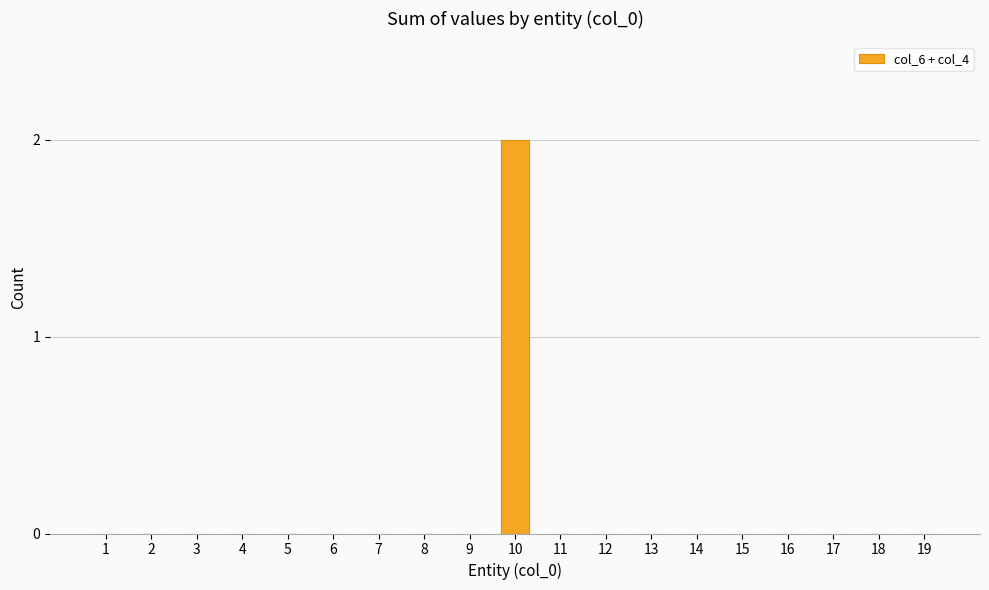

Reading left to right, extract all data points from this chart.

0	0	0	0	0	0	0	0	0	2	0	0	0	0	0	0	0	0	0